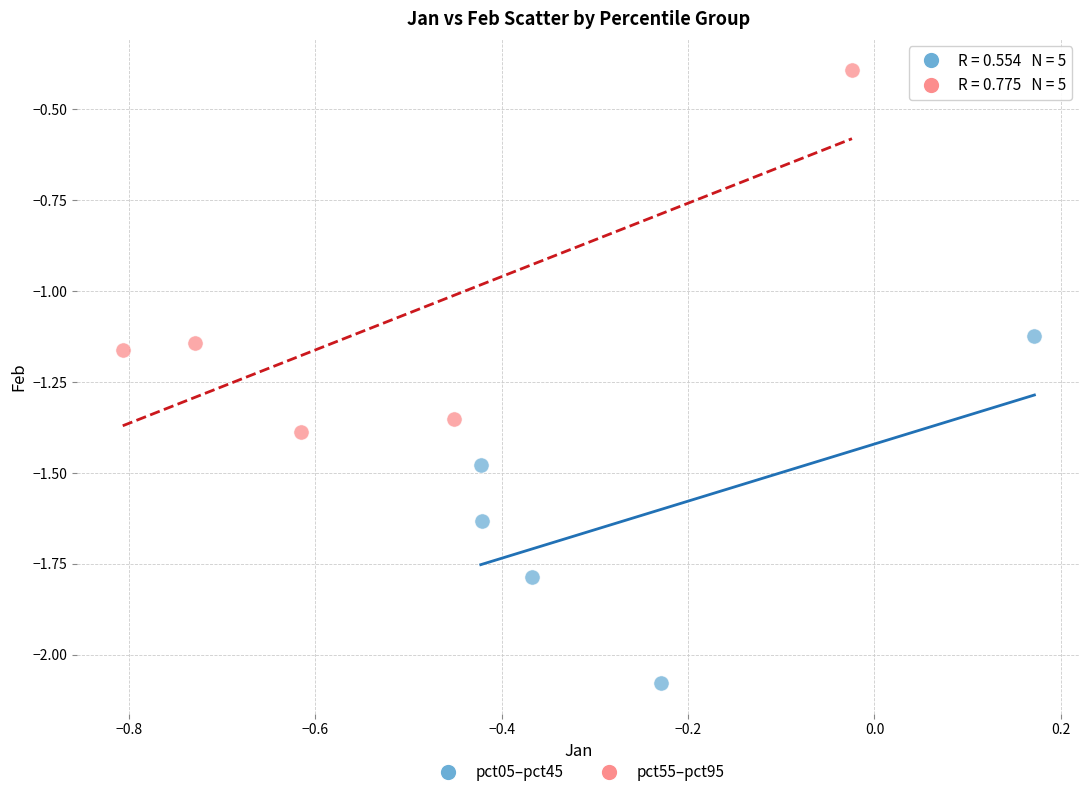

What are all the series names shown in the legend?

pct05–pct45, pct55–pct95